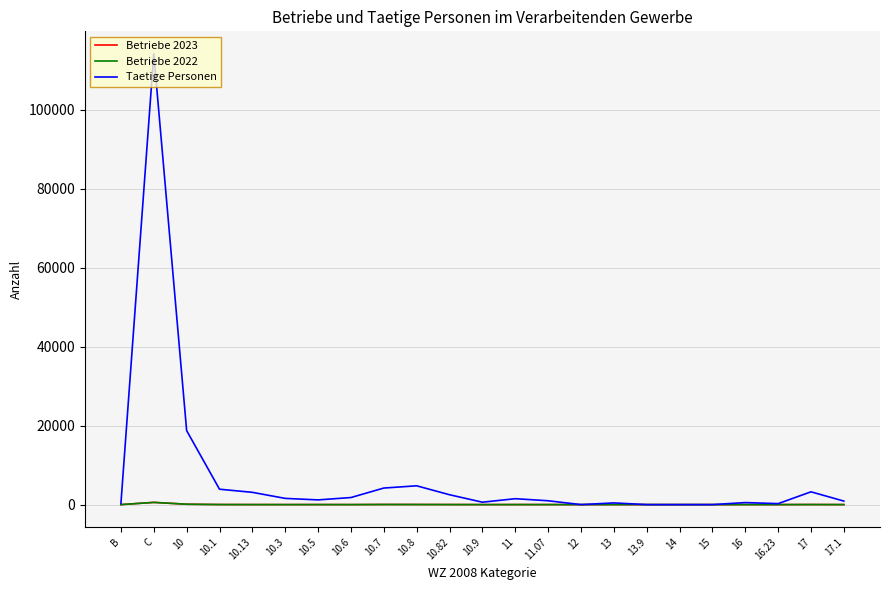

What is the average value of the Betriebe 2022 series?

36